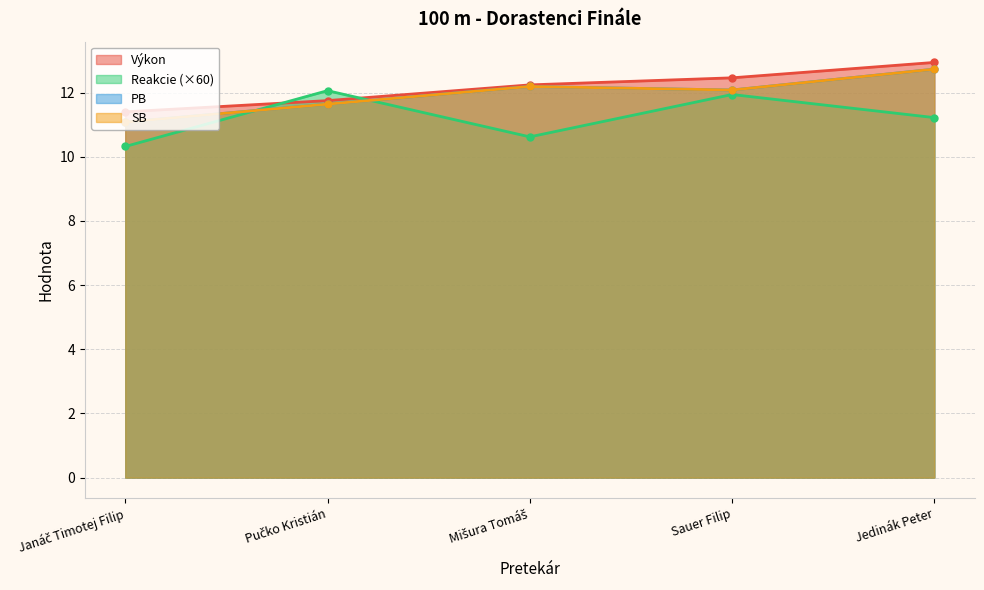

How many intersections are there between SB and Reakcie?

2